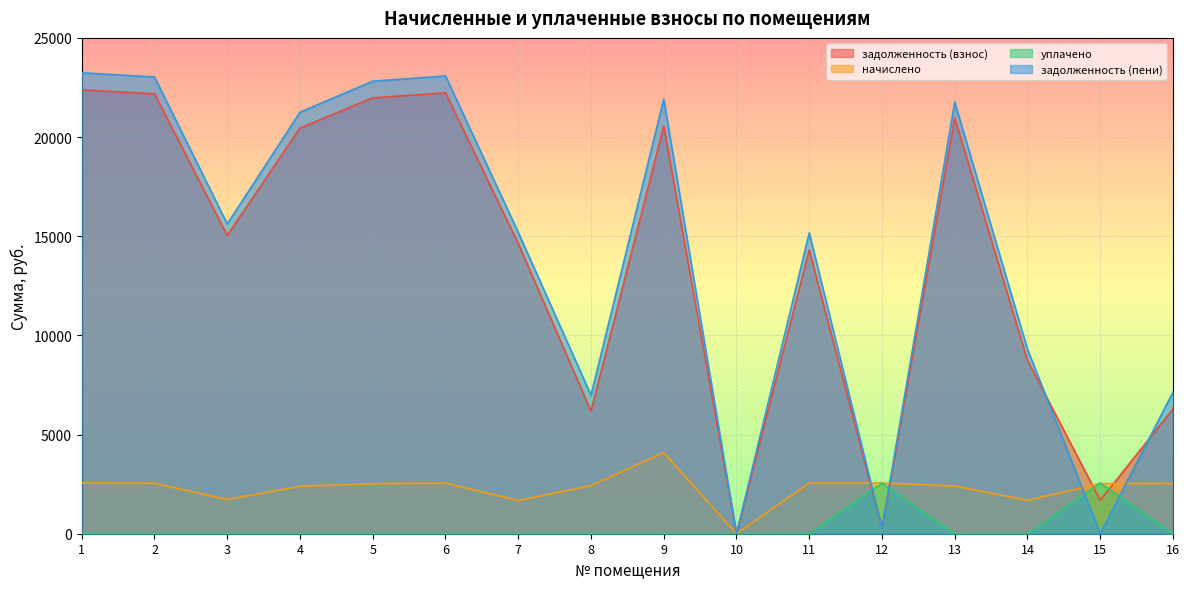

How many lines are shown in the chart?

4